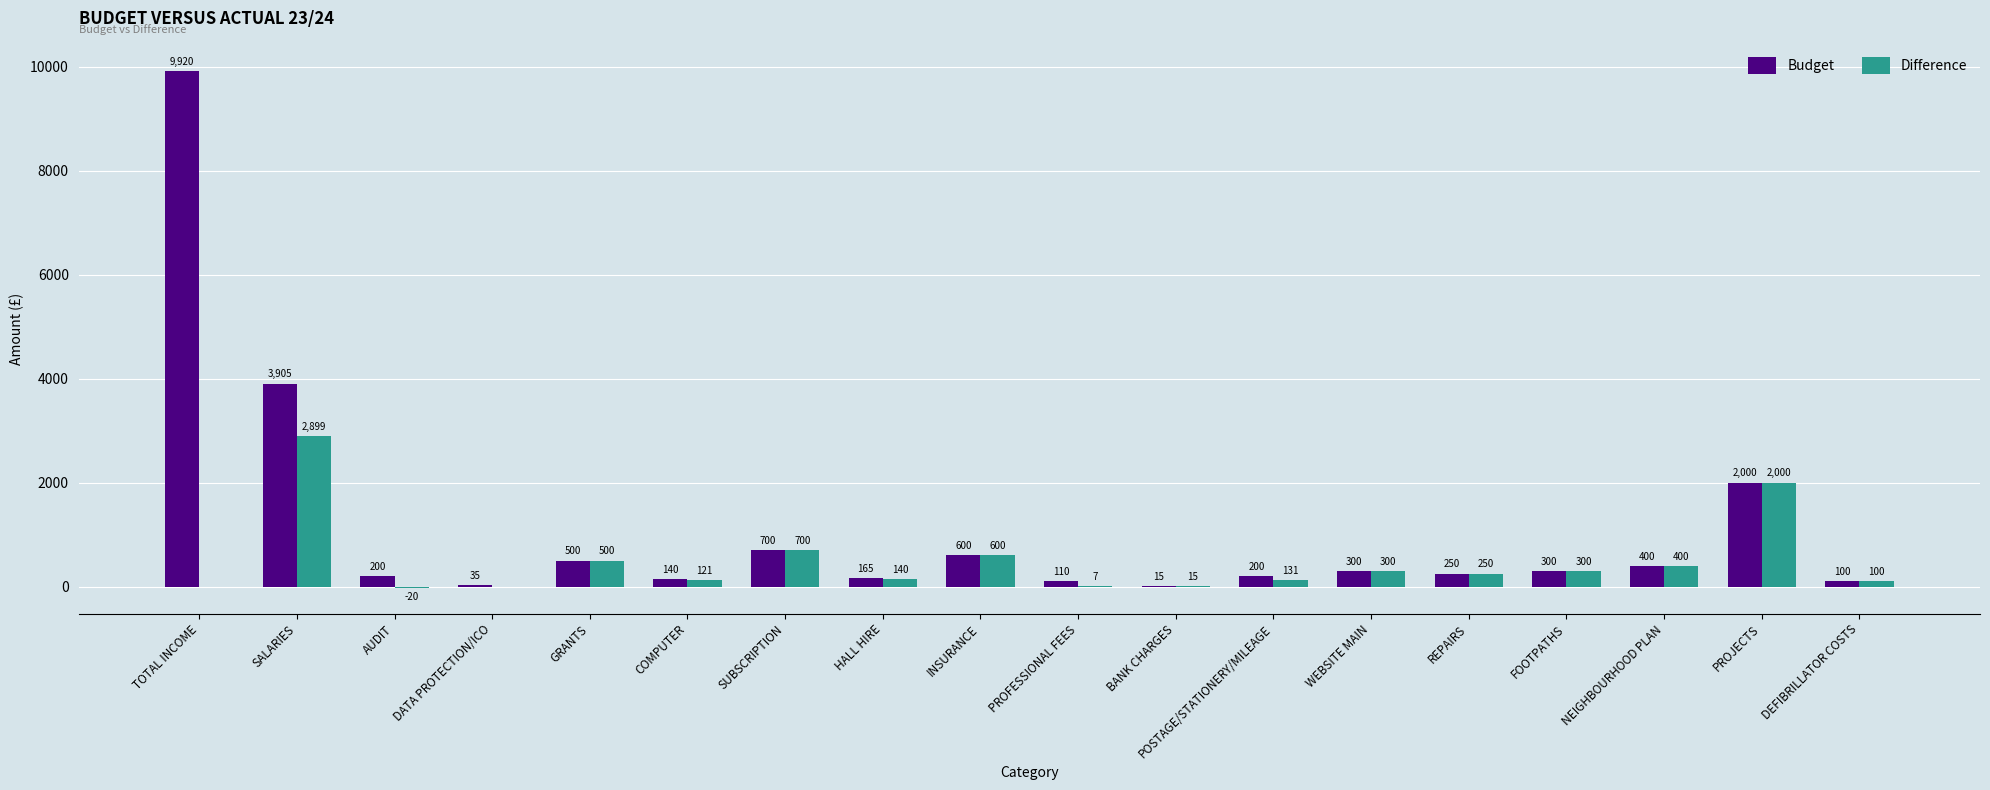

What is the sum of the Budget values at COMPUTER and DATA PROTECTION/ICO?

175.0